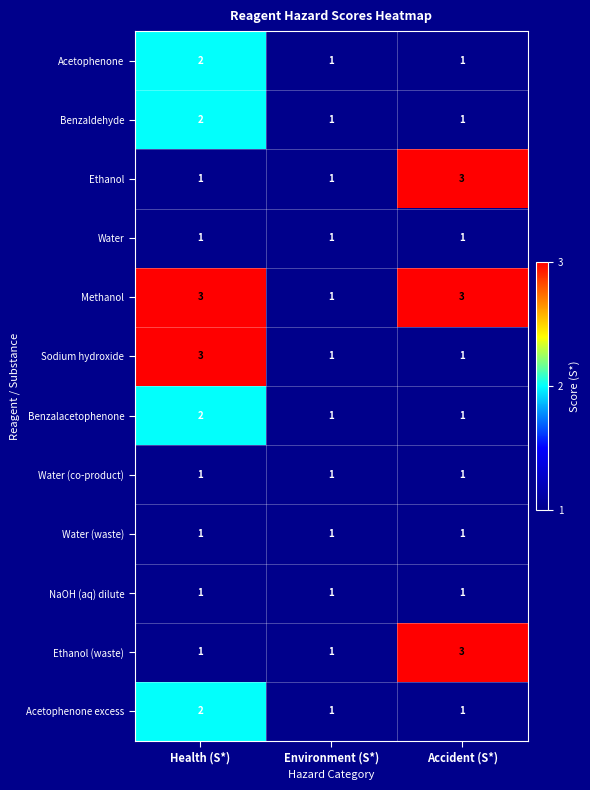

What is the sum of all Water (waste) values?

3